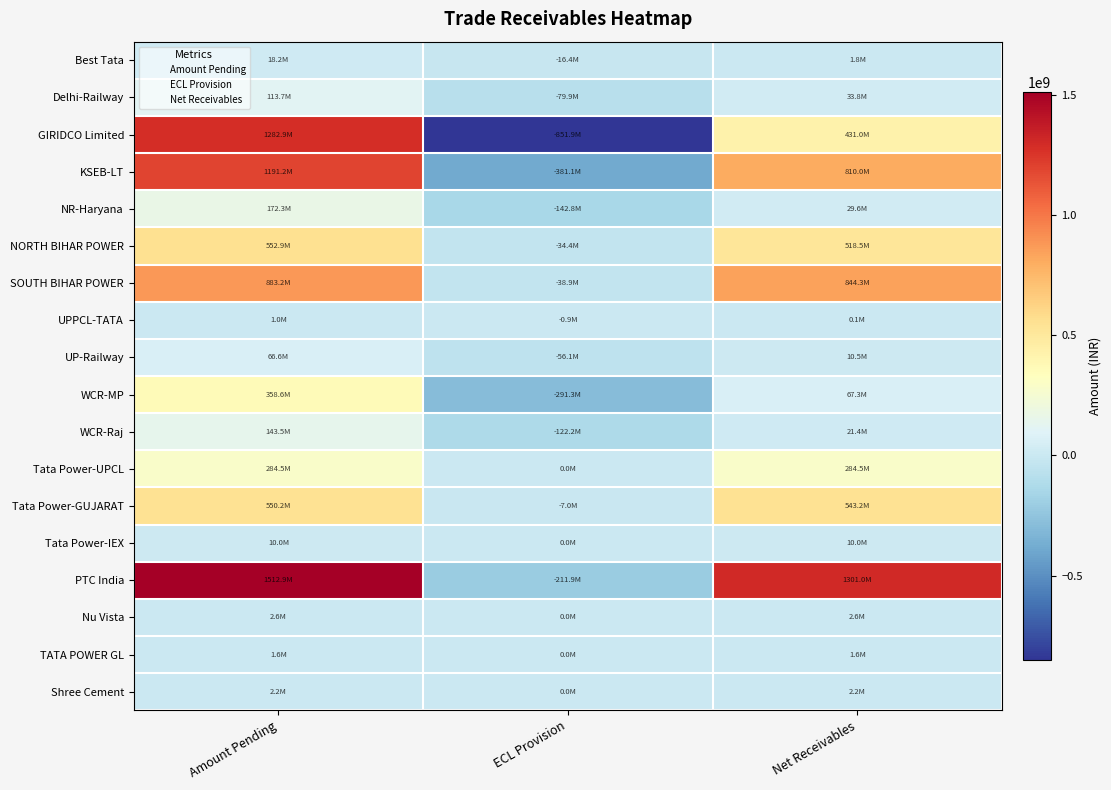

Which category has the lowest value across all series?

ECL Provision